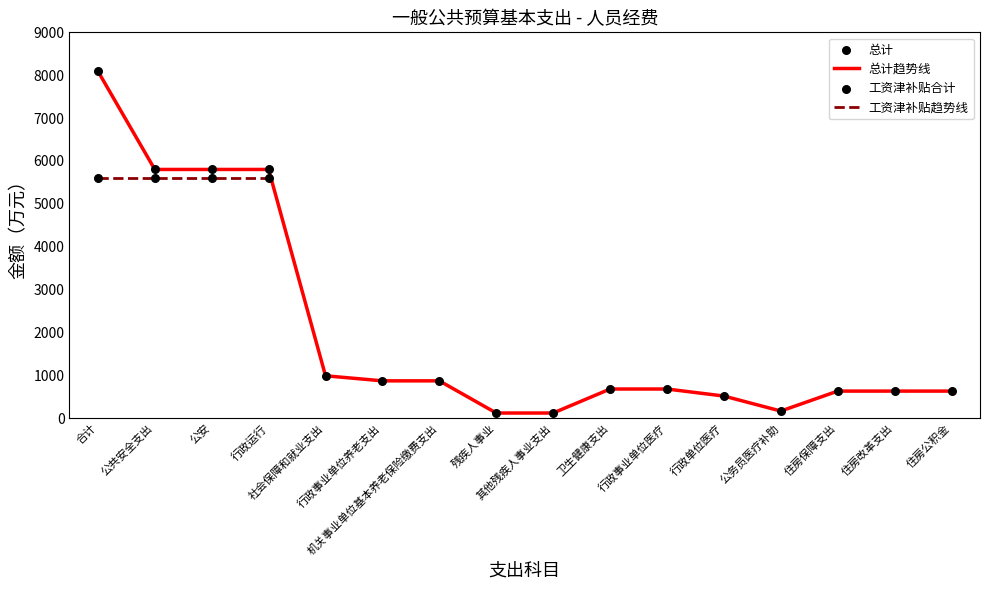

Which has a higher value, 公安 or 公务员医疗补助?

公安